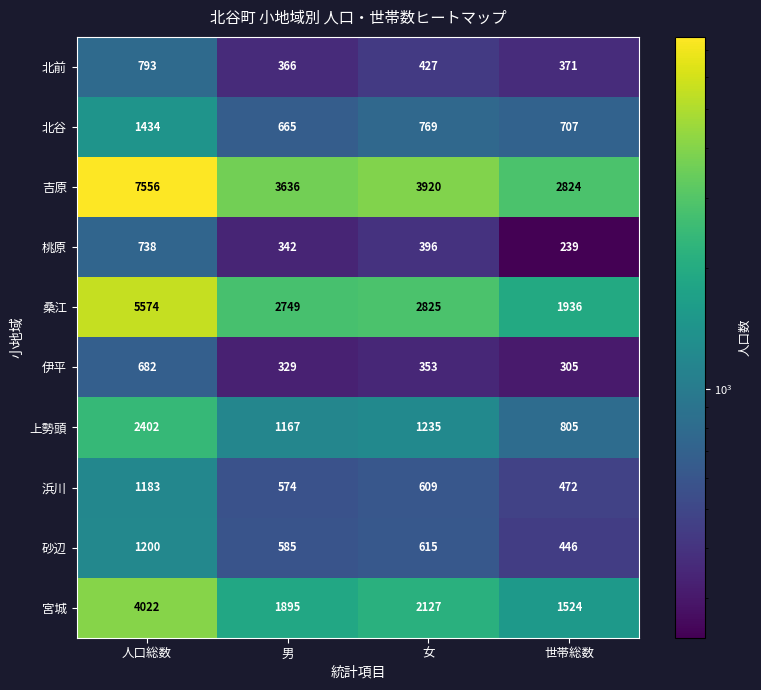

Rank the series at 世帯総数 from highest to lowest value.

吉原, 桑江, 宮城, 上勢頭, 北谷, 浜川, 砂辺, 北前, 伊平, 桃原